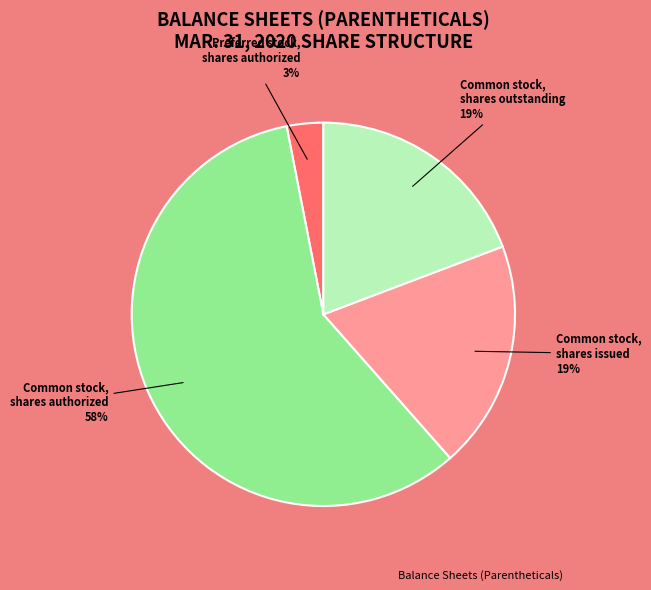

How many slices are in this pie chart?

4